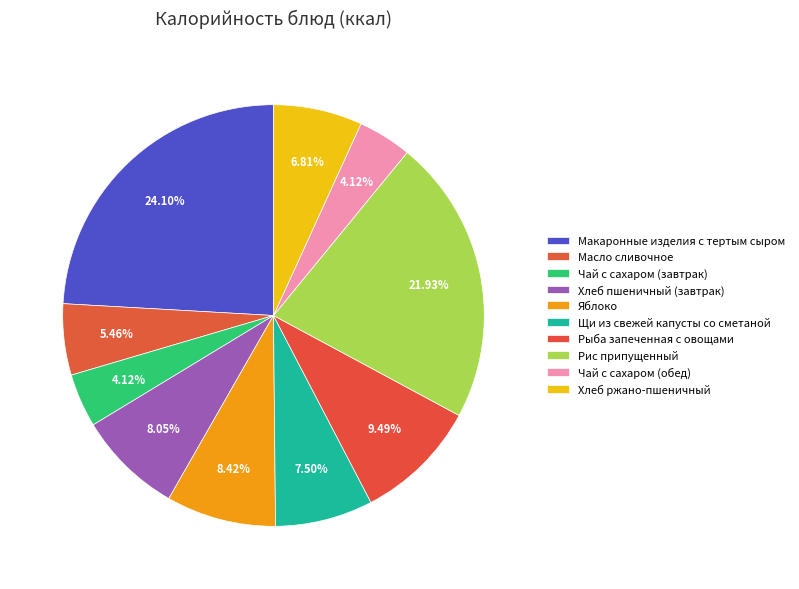

Is Хлеб пшеничный (завтрак) the majority of the pie?

No